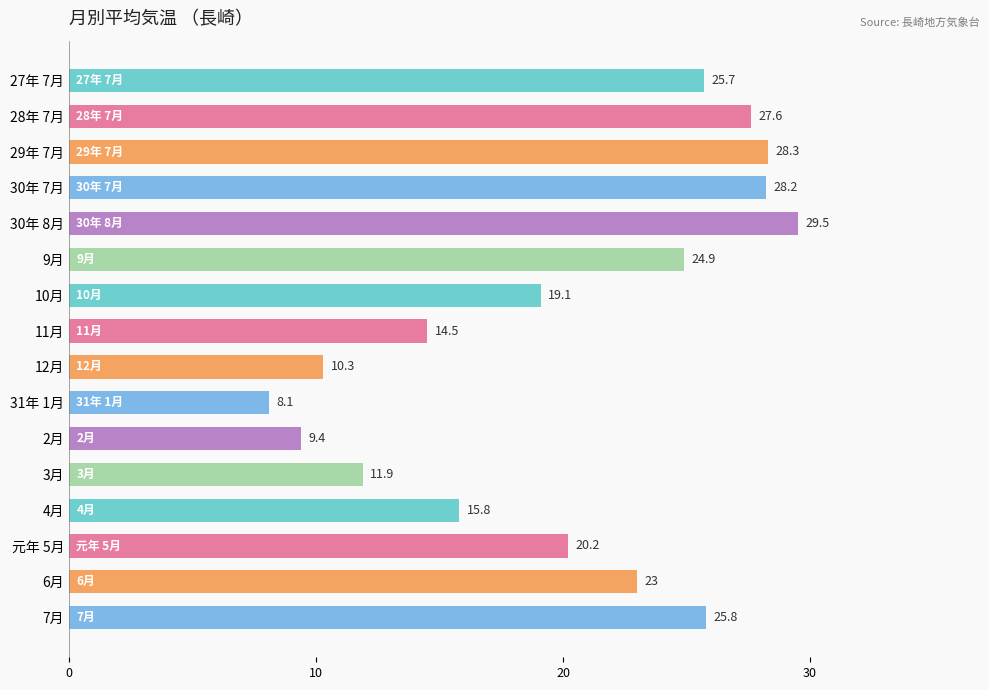

What is the minimum value shown in the chart?

8.1